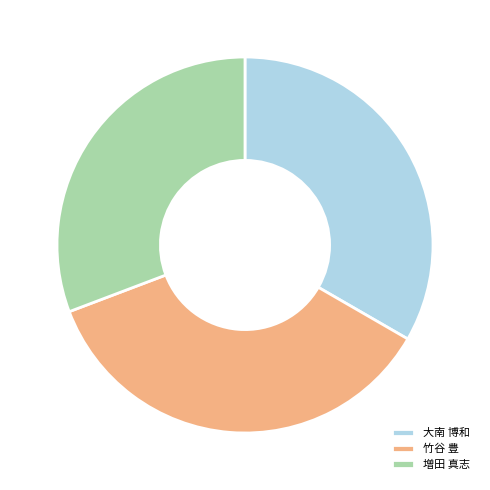

Is 増田 真志 the majority of the pie?

No